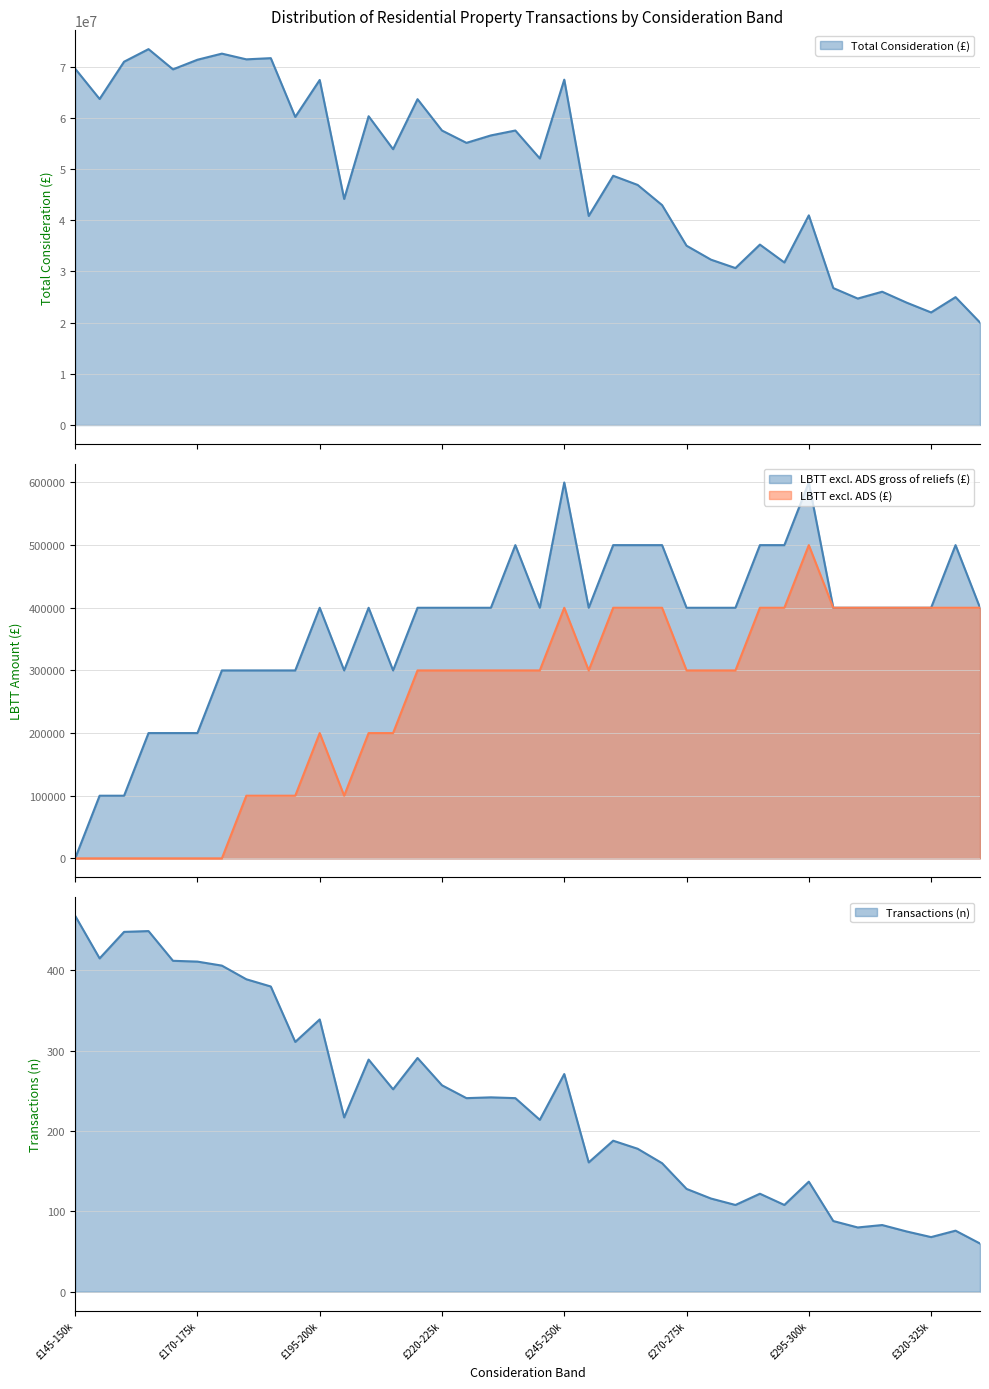

What are all the series names shown in the legend?

Total Consideration (£), LBTT excl. ADS gross of reliefs (£), LBTT excl. ADS (£), Transactions (n)